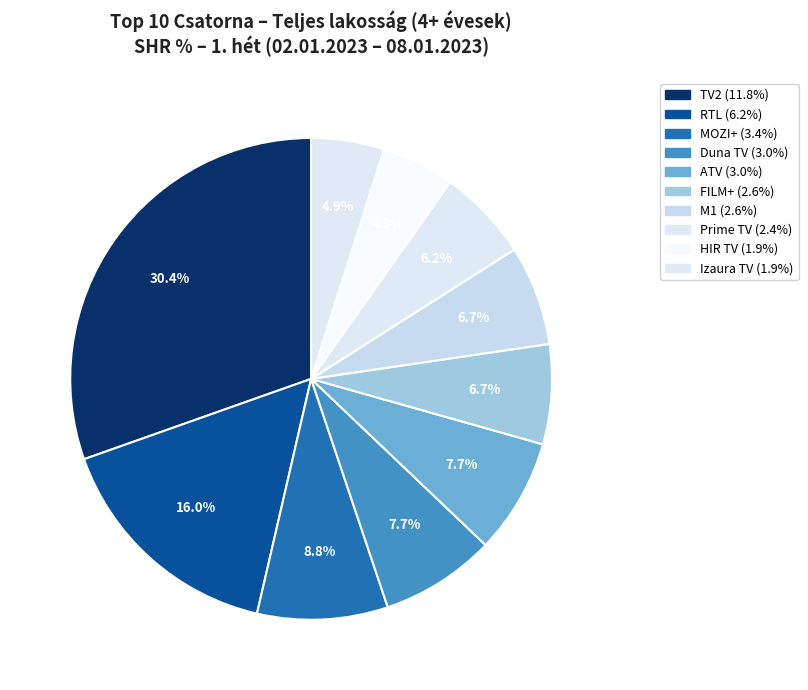

Is it true that Izaura TV is 5% of the pie?

True